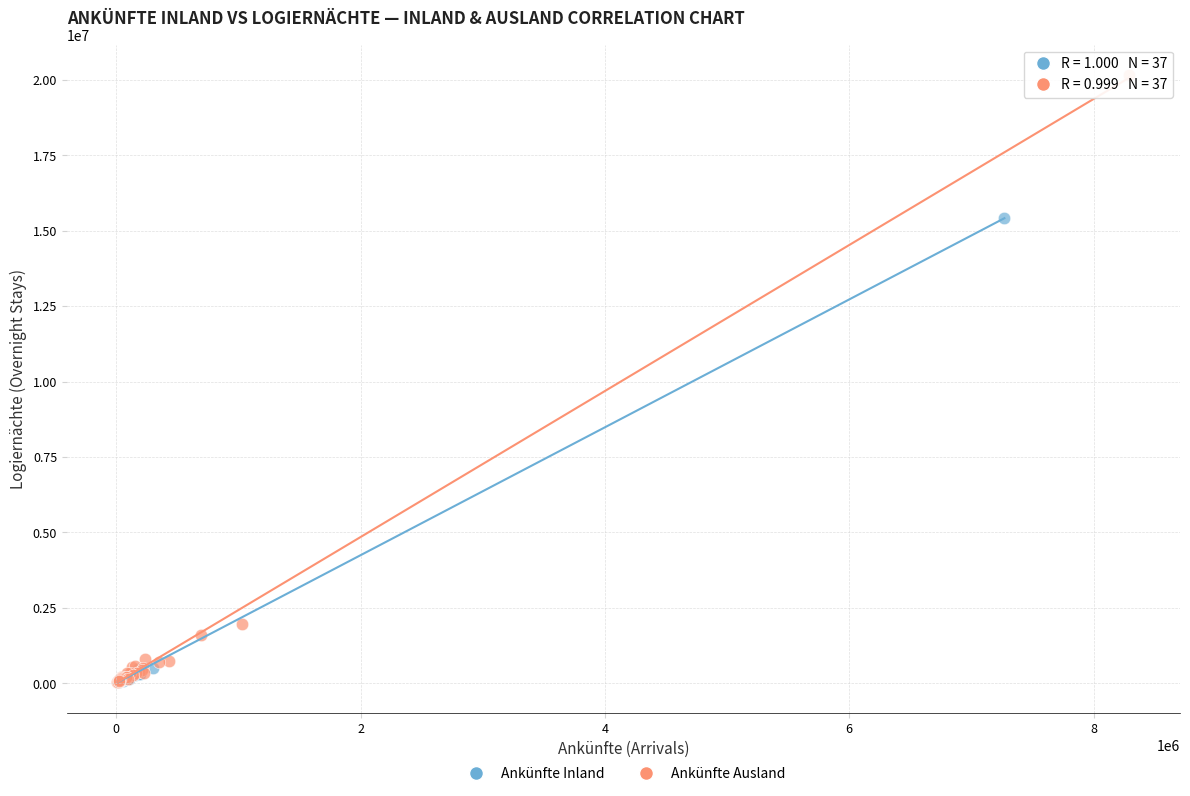

Which series contains the highest Y value?

Ankünfte Ausland